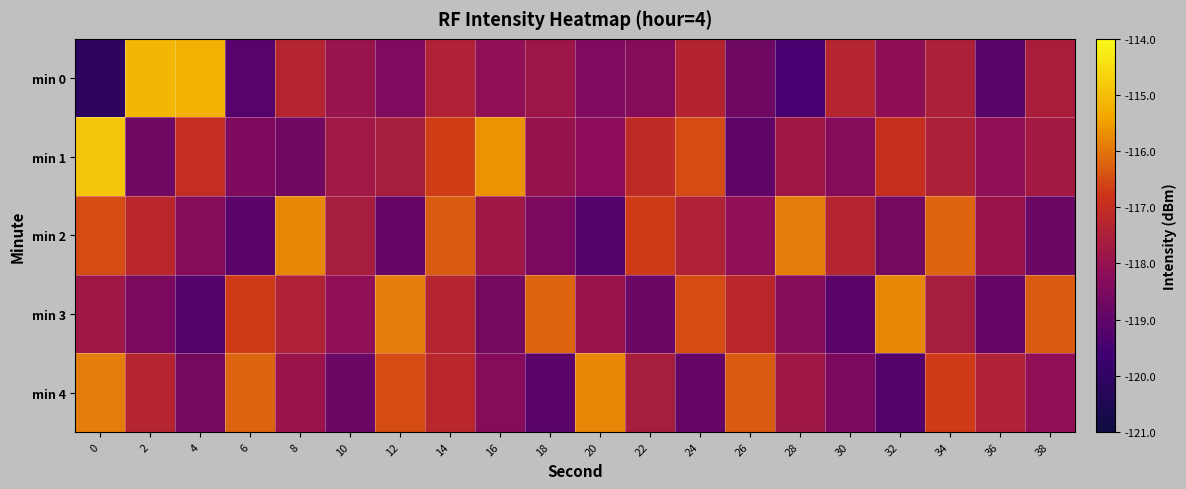

Between 4 and 38, which series saw the biggest shift?

min 3